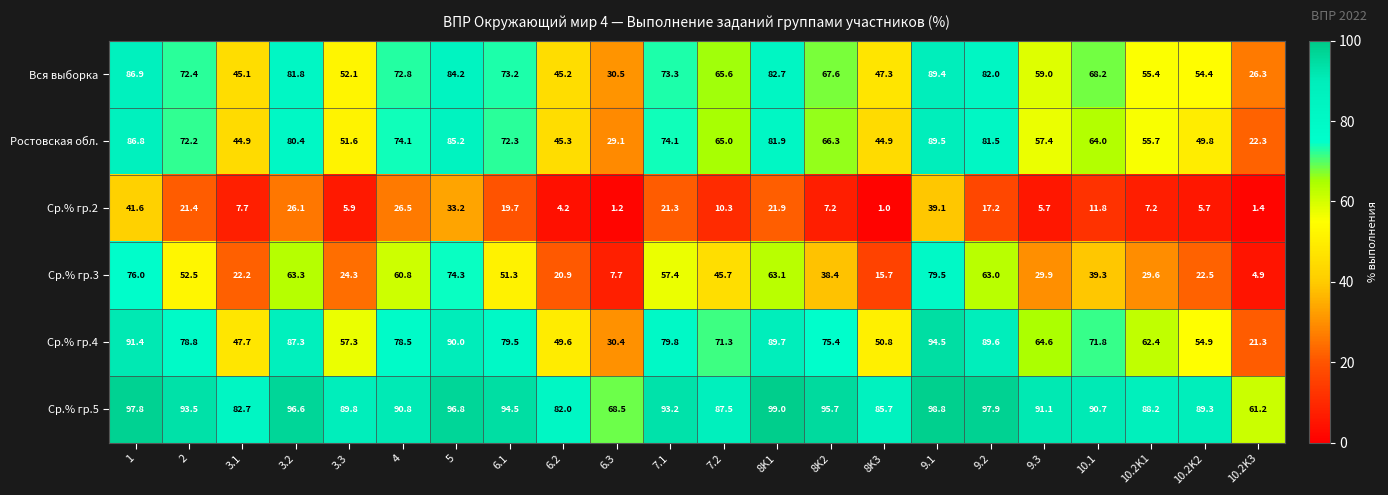

Which series has the widest spread of values?

Ср.% гр.3